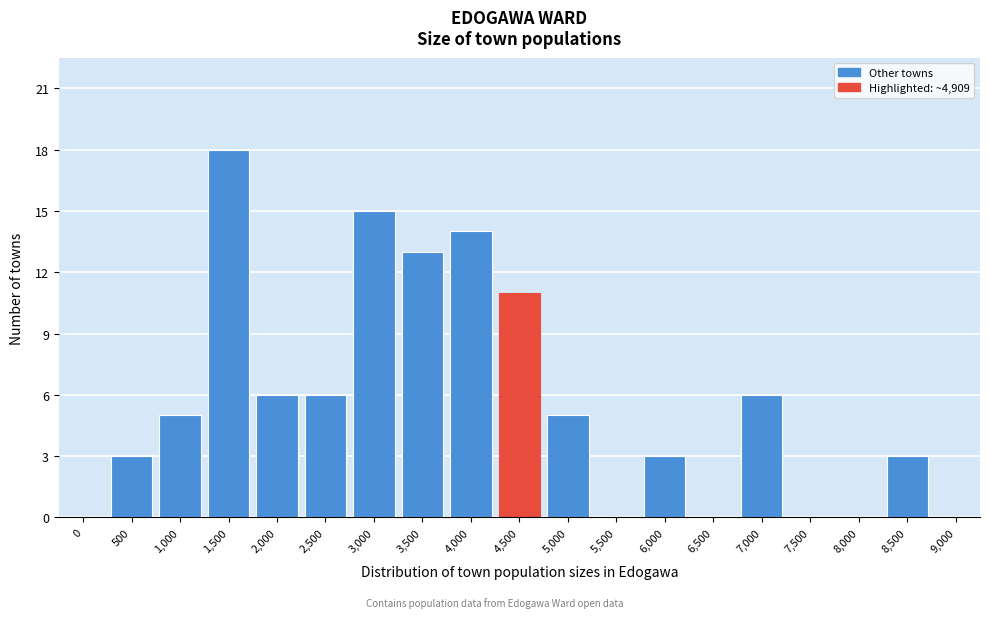

Reading left to right, what are all the values shown in this chart?

0=0	500=3	1,000=5	1,500=18	2,000=6	2,500=6	3,000=15	3,500=13	4,000=14	4,500=11	5,000=5	5,500=0	6,000=3	6,500=0	7,000=6	7,500=0	8,000=0	8,500=3	9,000=0